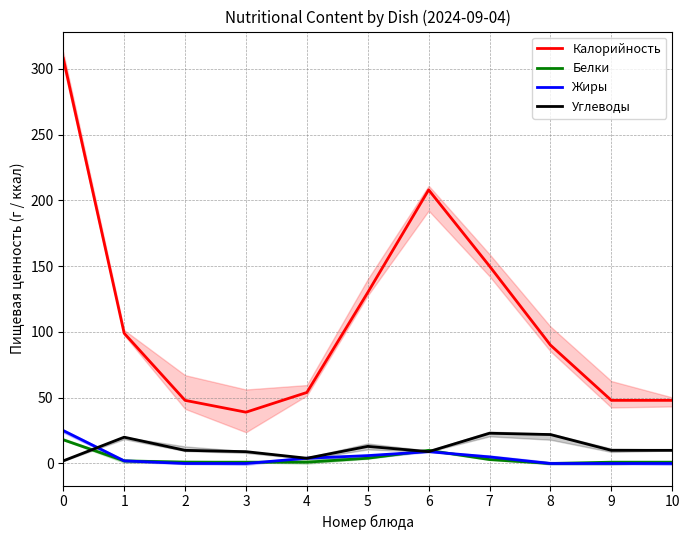

True or false: Белки and Калорийность intersect in this chart.

False